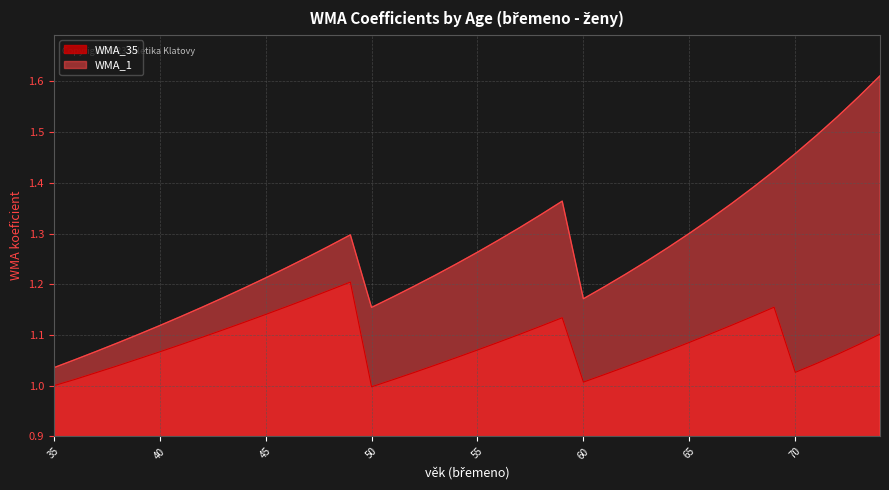

Which has a higher value, 41 or 68?

68